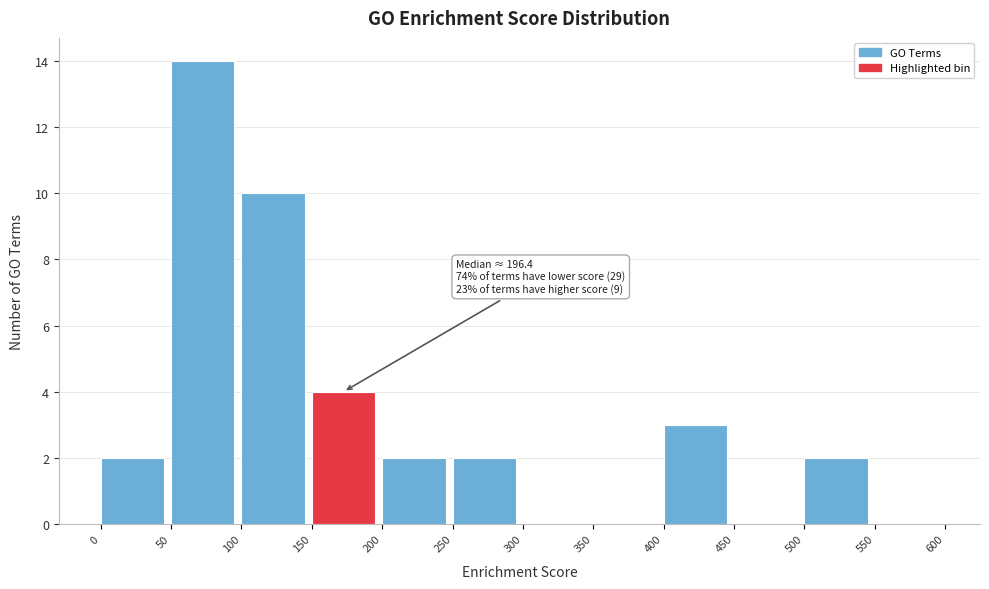

Which range on the x-axis has the tallest bar?

50 to 100